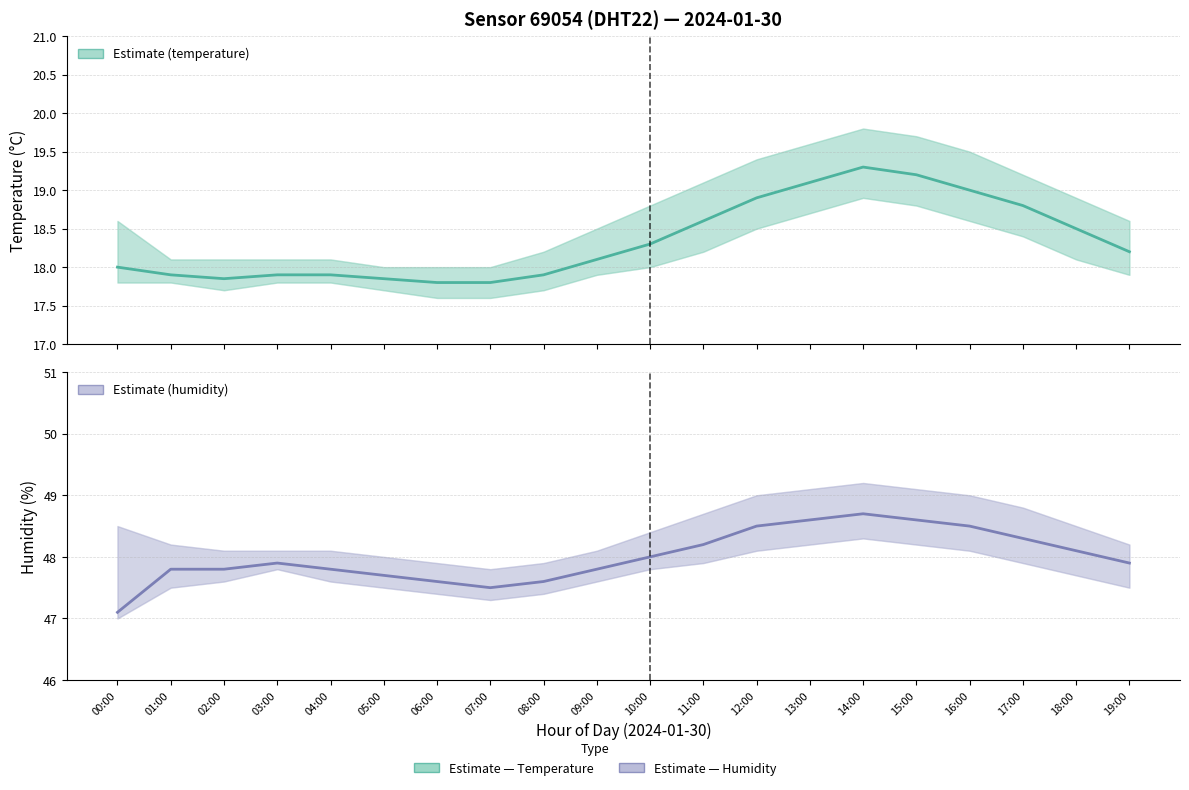

Which series has the largest range (max minus min)?

humidity